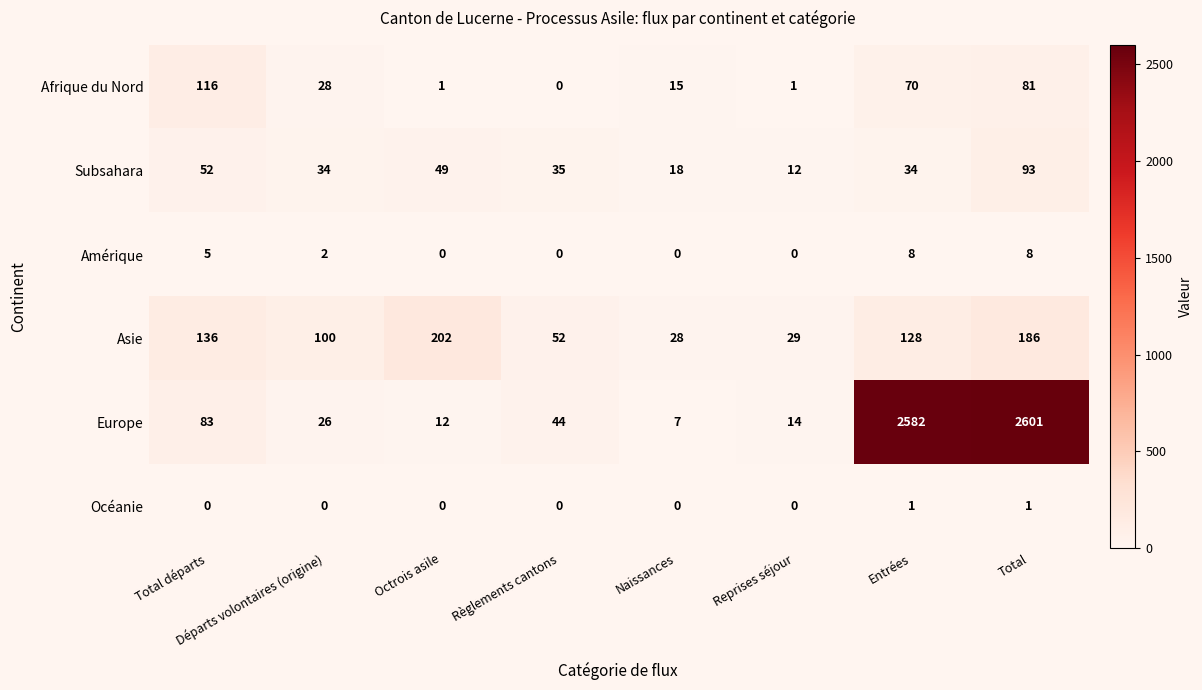

What is the difference between the second highest and minimum values in the Europe series?

2575